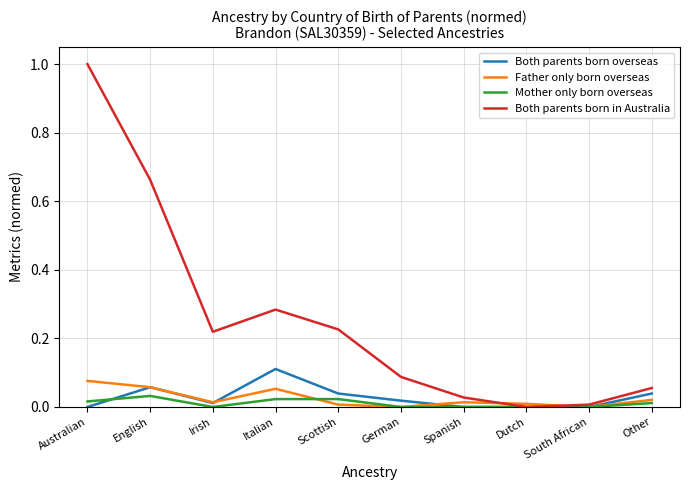

At how many categories does at least one series exceed 0?

10